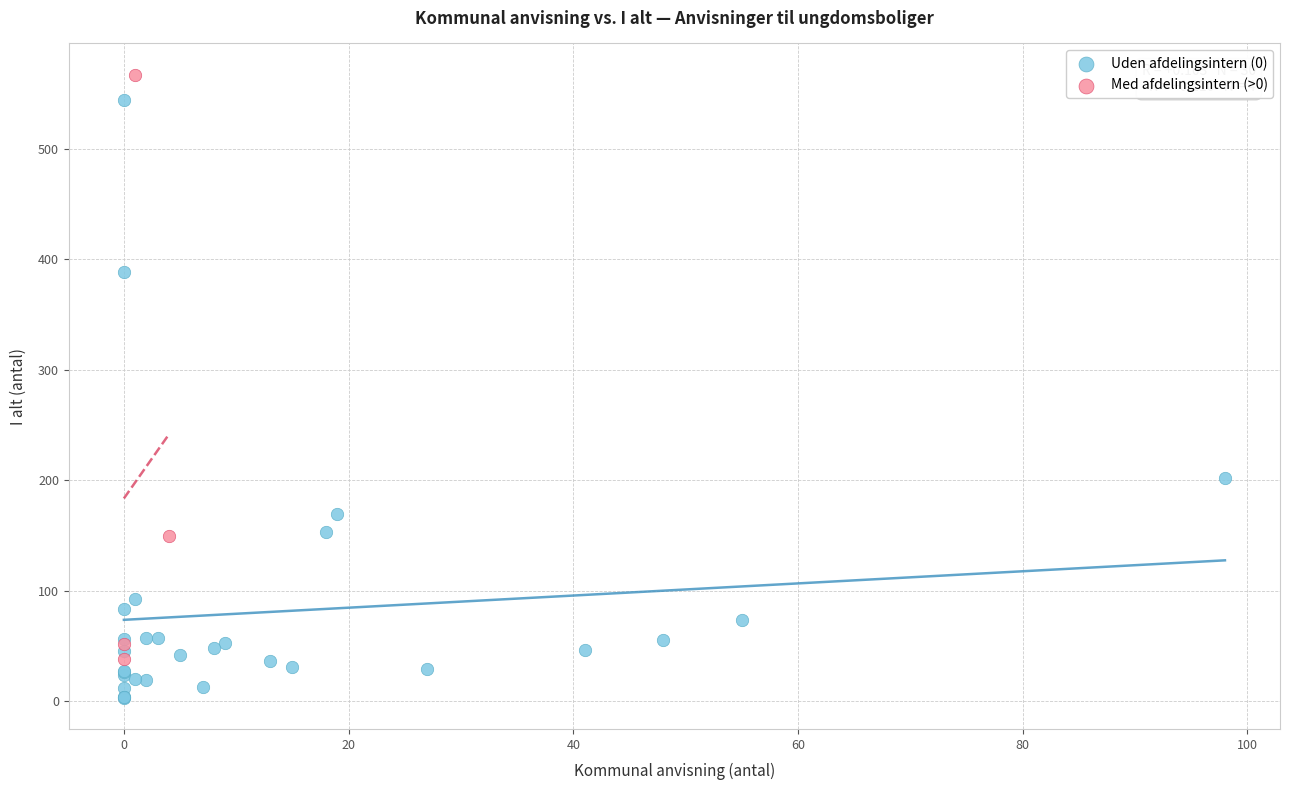

Which series reaches the minimum Y coordinate?

Uden afdelingsintern (0)